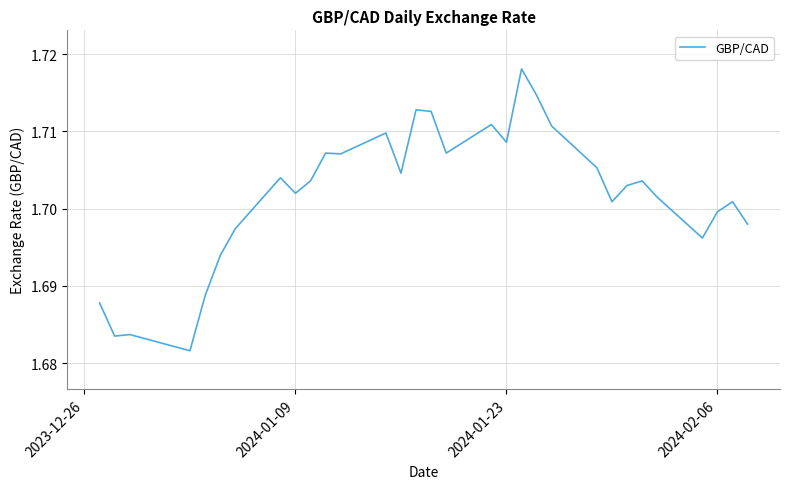

Does the chart have visible grid lines?

Yes